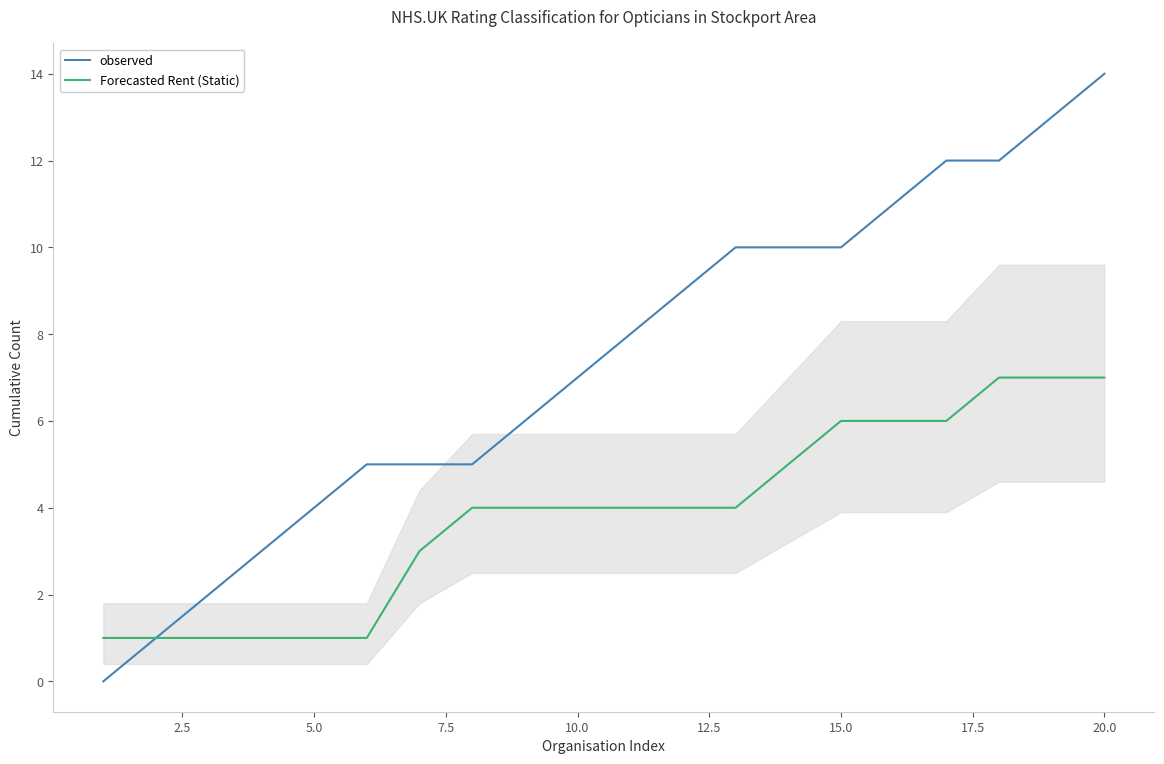

The observed series shows 18 at 15.0. True or false?

False